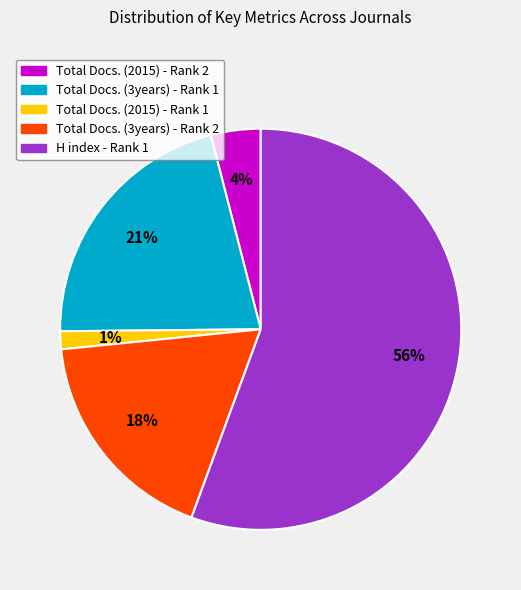

Between Total Docs. (2015) - Rank 1 and H index - Rank 1, which is larger?

H index - Rank 1